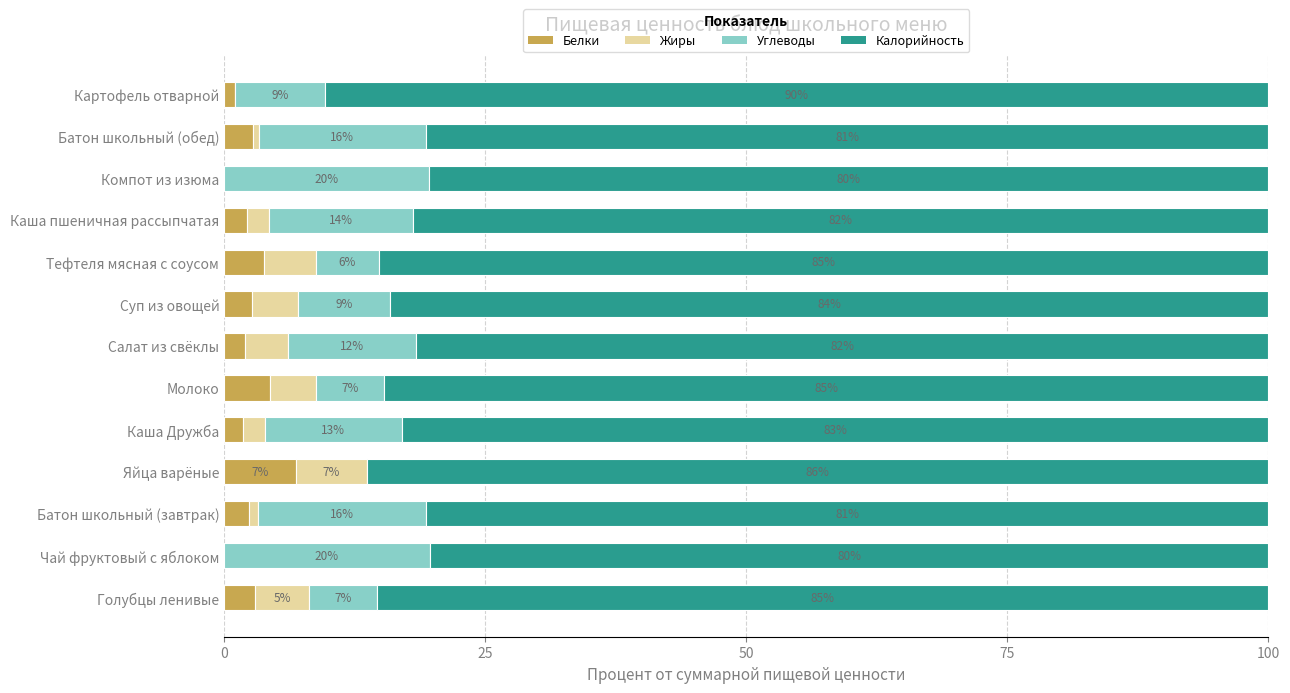

The Белки series shows 0.0 at Компот из изюма. True or false?

True